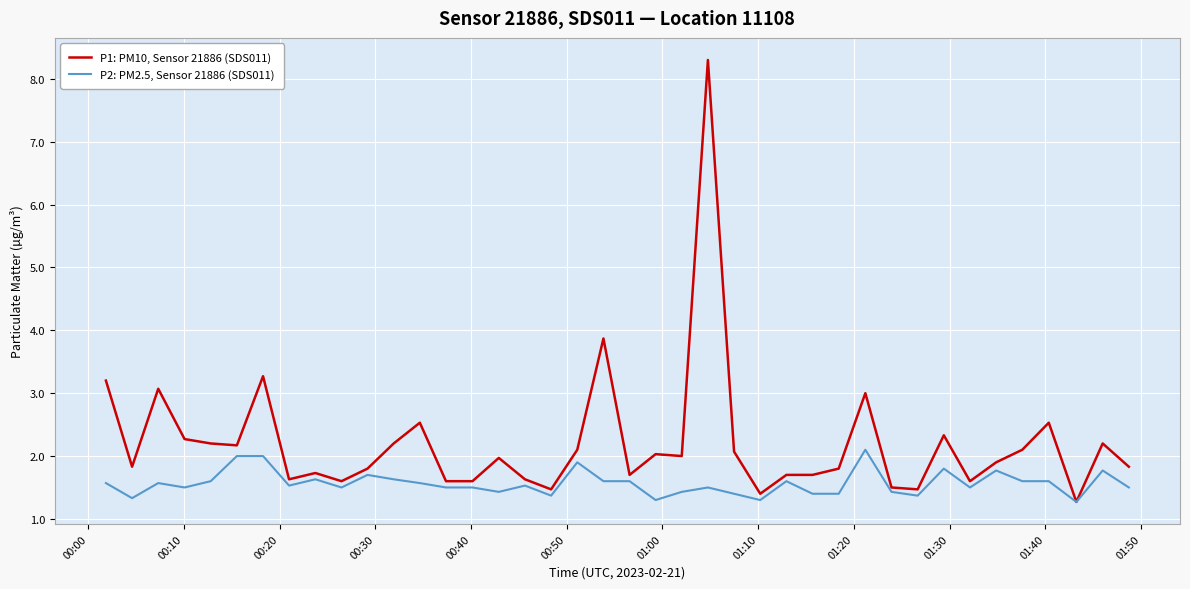

Which series has the widest spread of values?

P1: PM10, Sensor 21886 (SDS011)